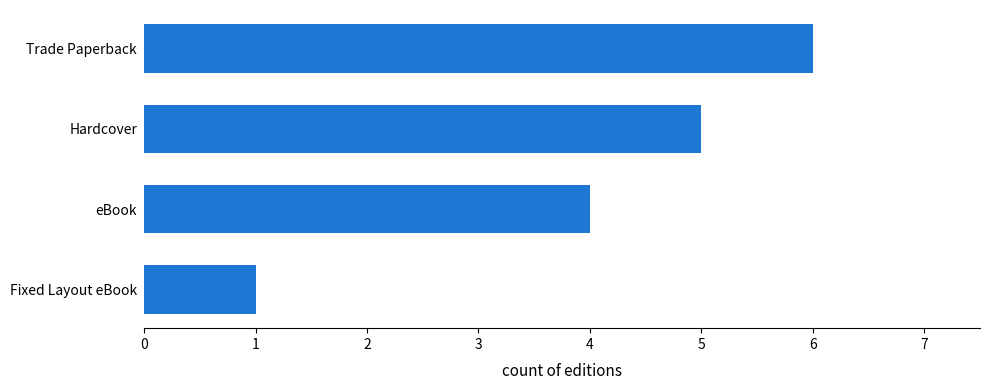

Are the bars grouped side by side (vs. stacked)?

No